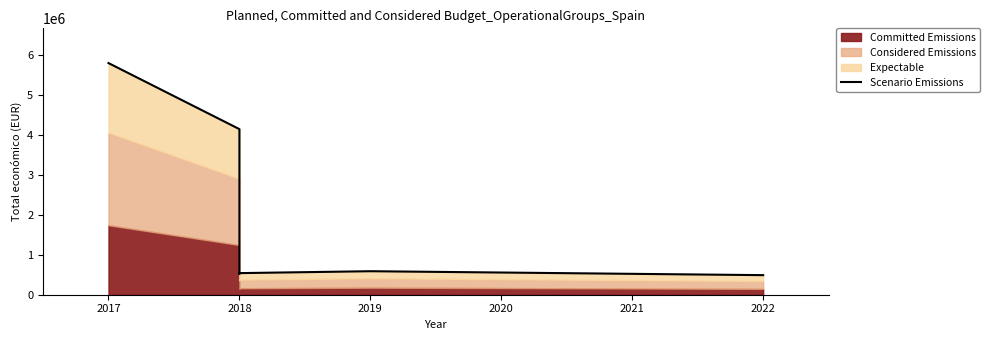

How many values exceed 587734?

2